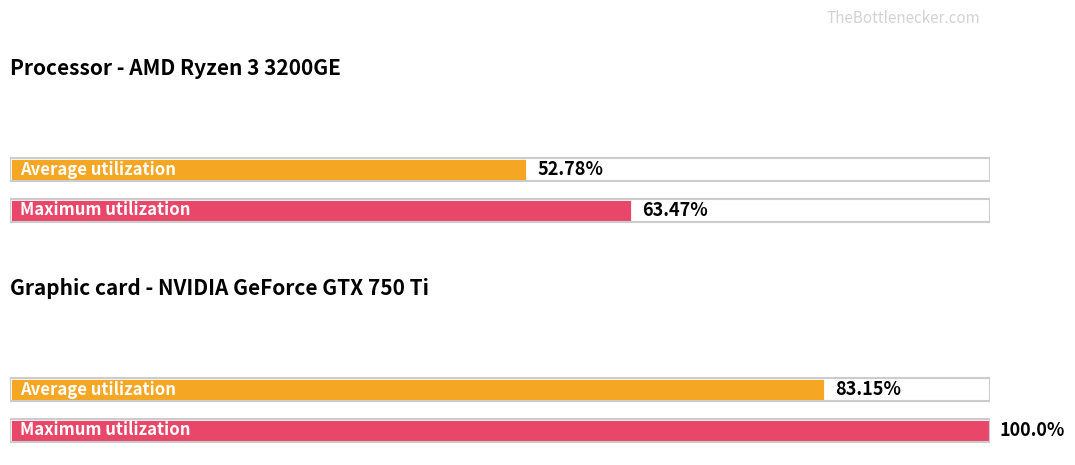

Is it true that Average utilization equals -1.9 at 11?

False